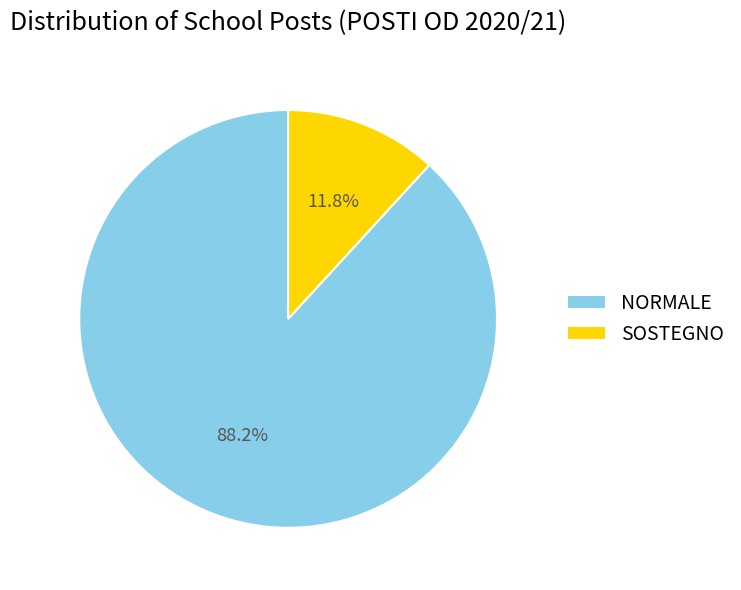

Rank the categories by value from lowest to highest.

SOSTEGNO, NORMALE